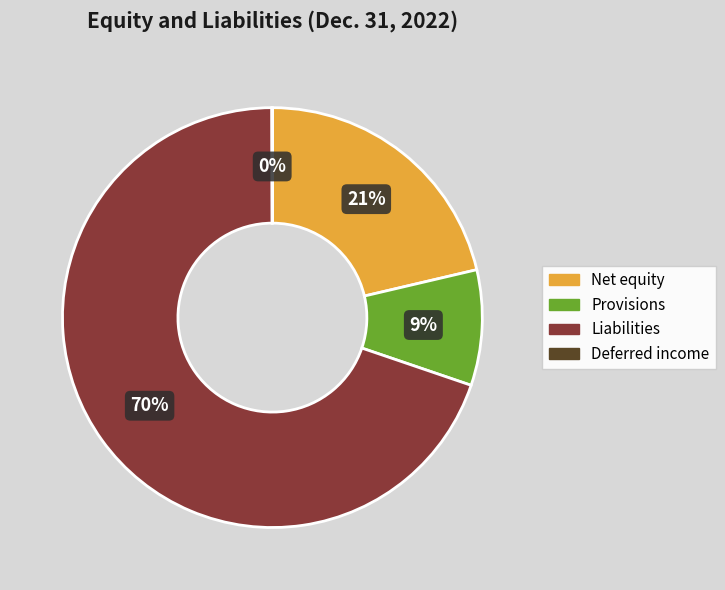

To the nearest percent, what portion does Provisions represent?

9%